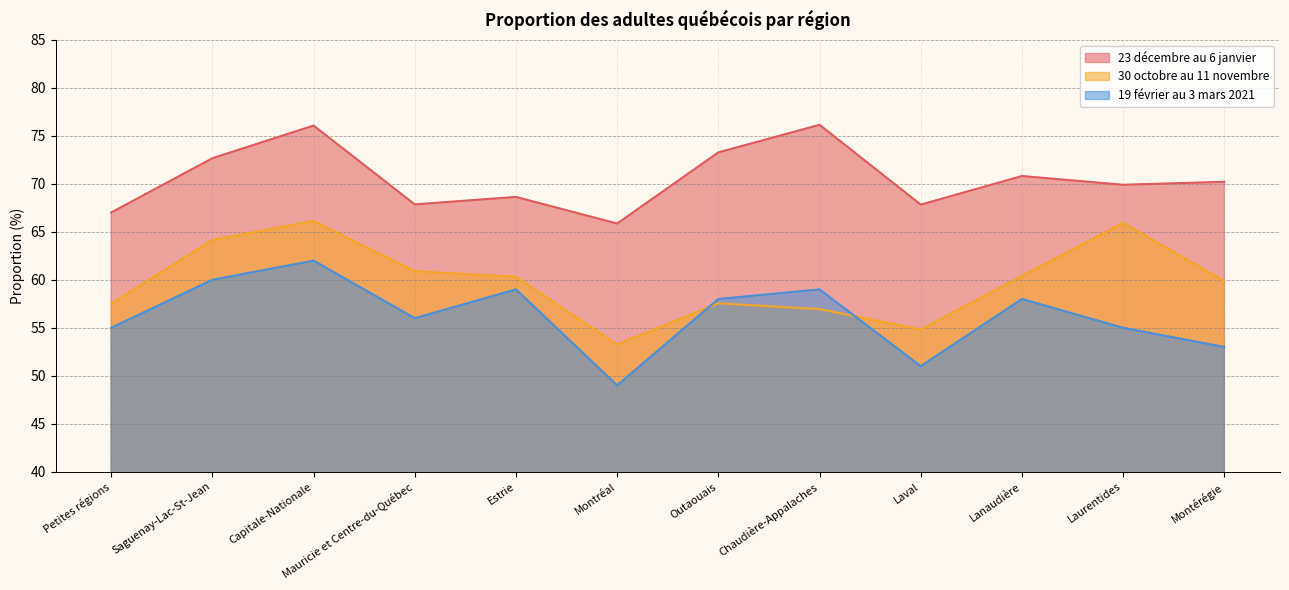

True or false: 19 février au 3 mars 2021 and 23 décembre au 6 janvier cross at least once.

False